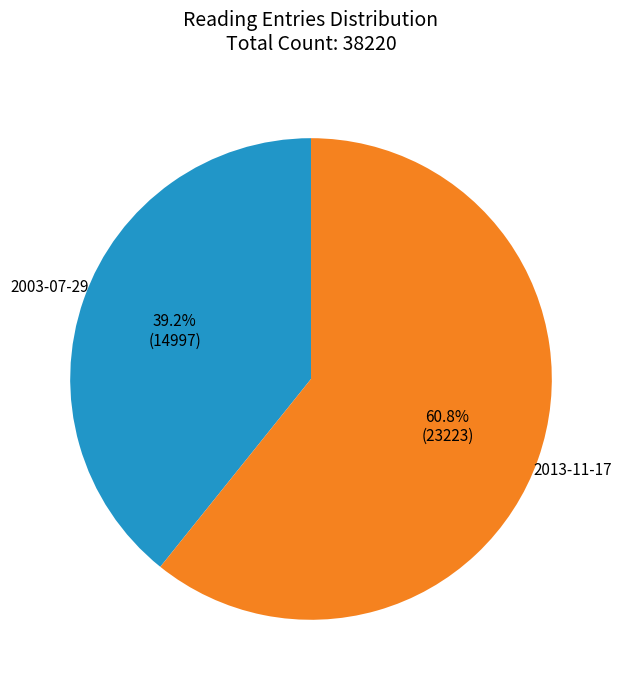

Which has a higher value, 2013-11-17 or 2003-07-29?

2013-11-17